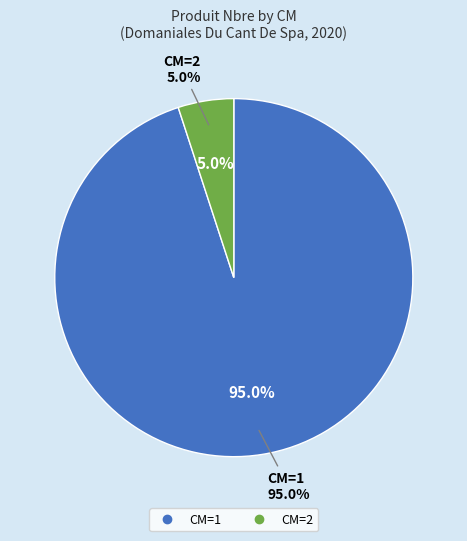

True or false: 2 accounts for 12% of the total.

False